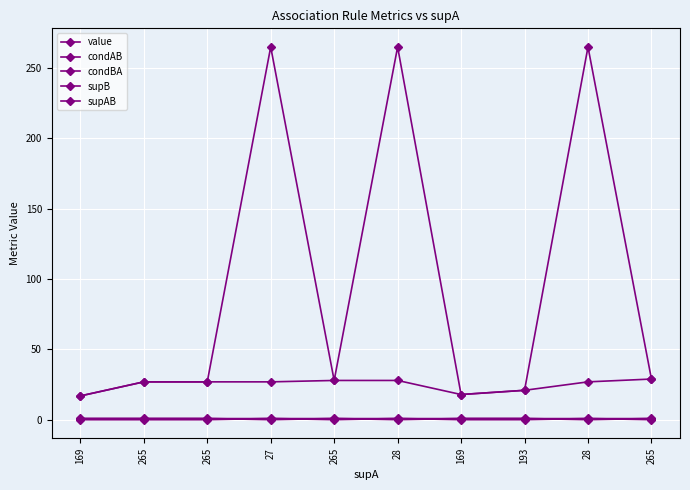

What is the highest value of the supAB series?

29.0